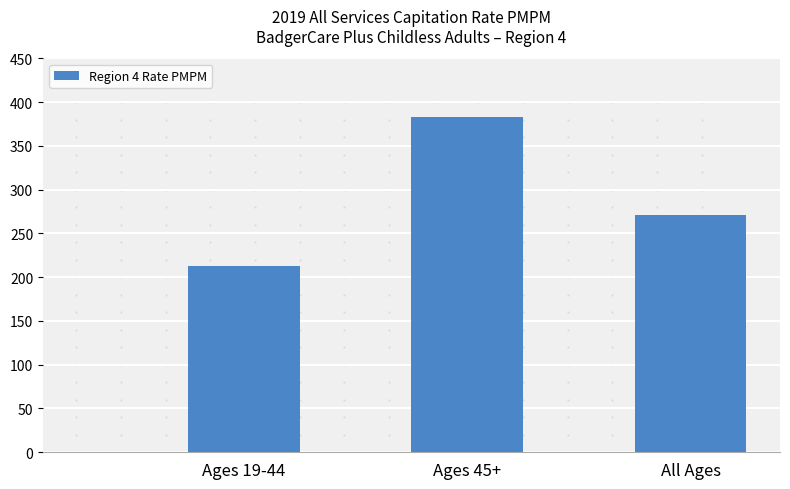

Reading left to right, what are all the values shown in this chart?

213.2	383.4	270.9